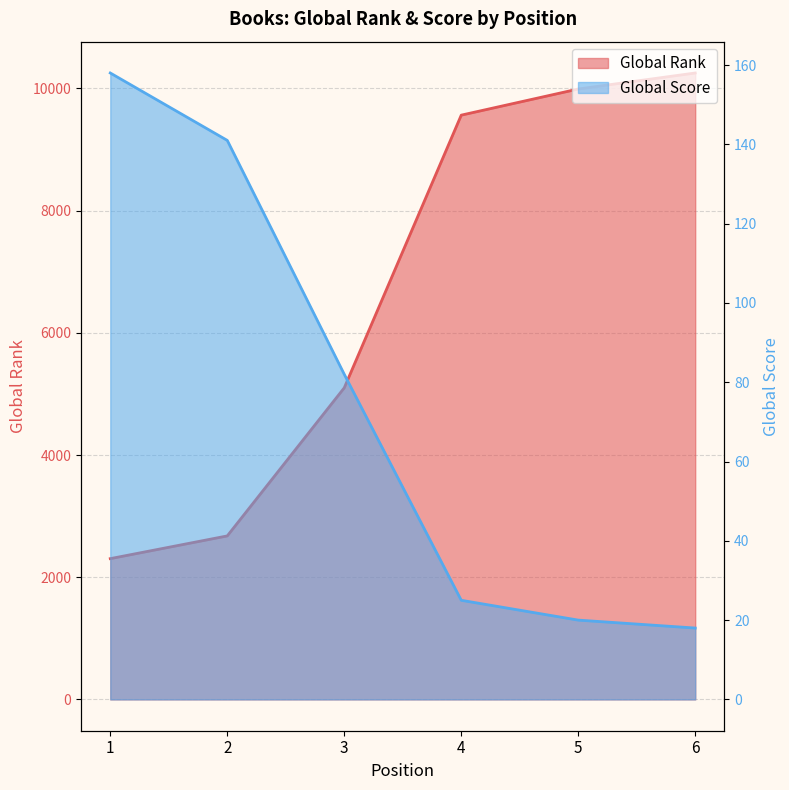

Reading left to right, what are all the values shown in this chart?

Global Rank: 1=2304	2=2676	3=5100	4=9563	5=9991	6=10253
Global Score: 1=158	2=141	3=82	4=25	5=20	6=18